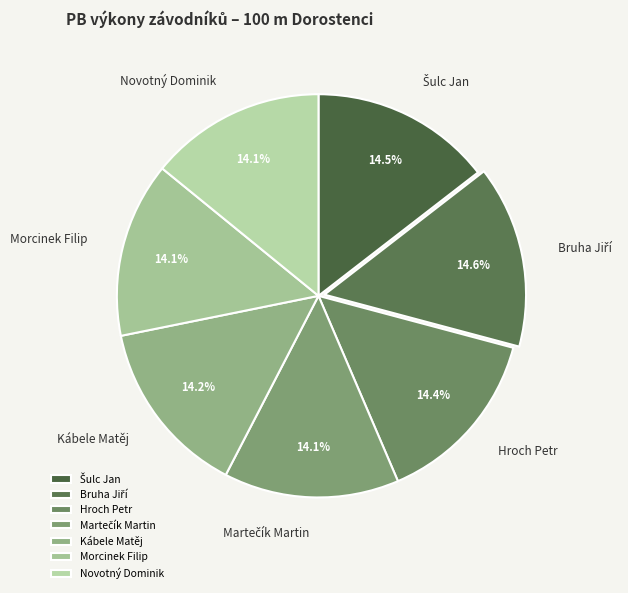

Is there any slice that represents more than half of the pie?

No